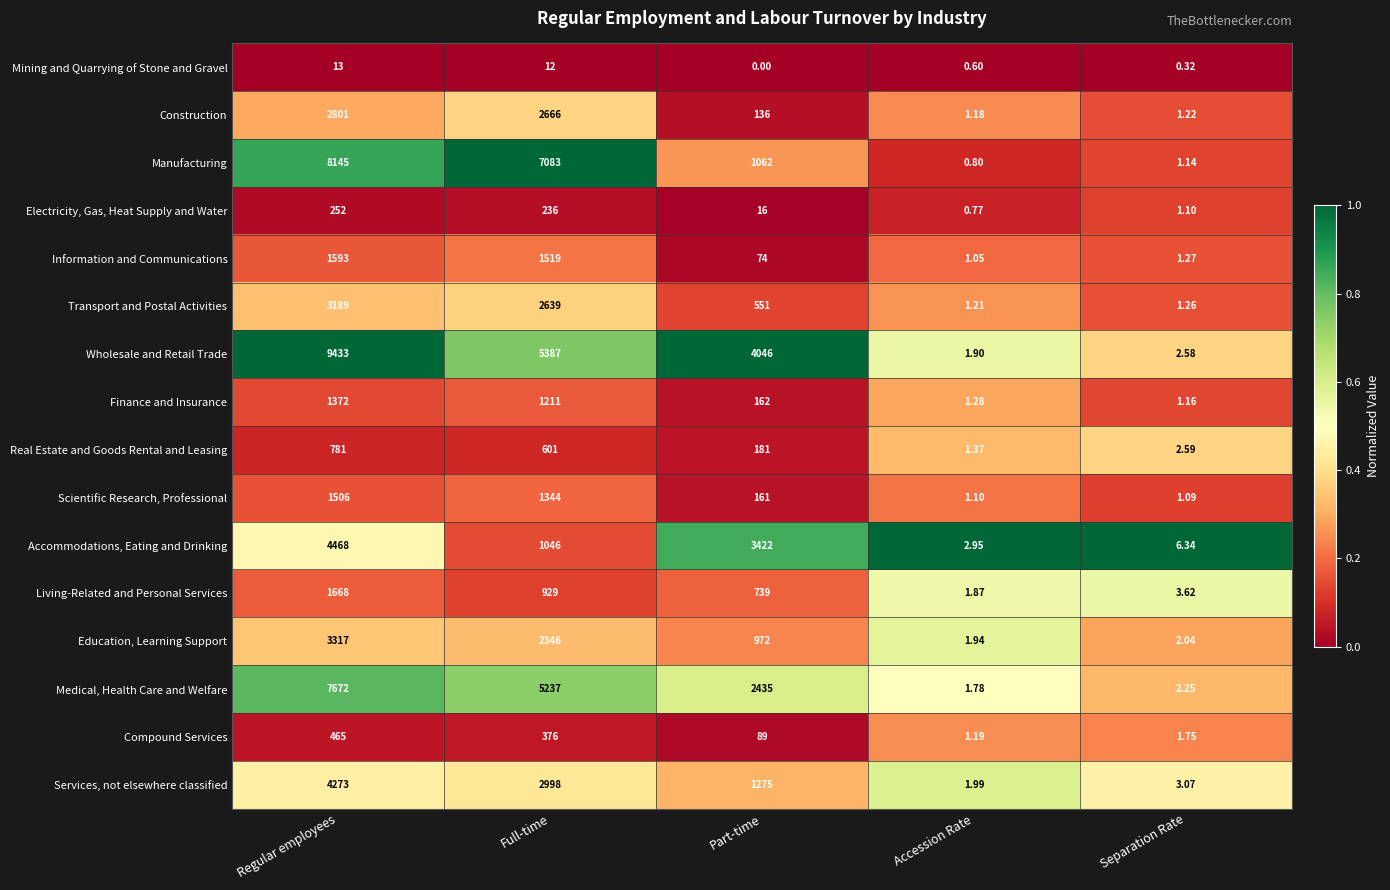

Where does the Construction series first go above 136?

Regular employees